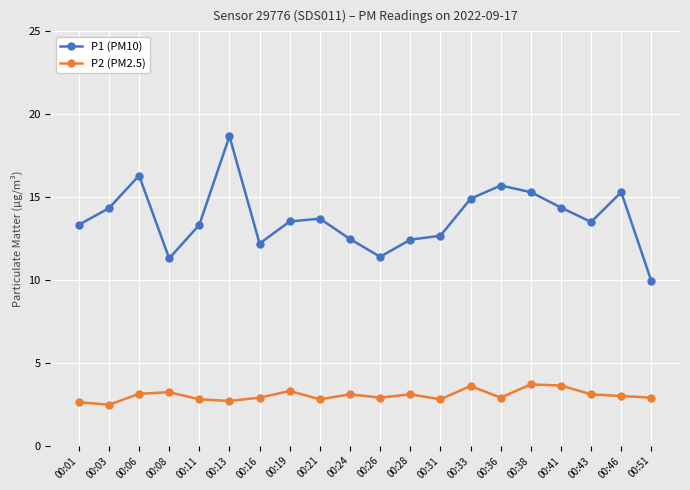

True or false: P2 (PM2.5) and P1 (PM10) cross at least once.

False